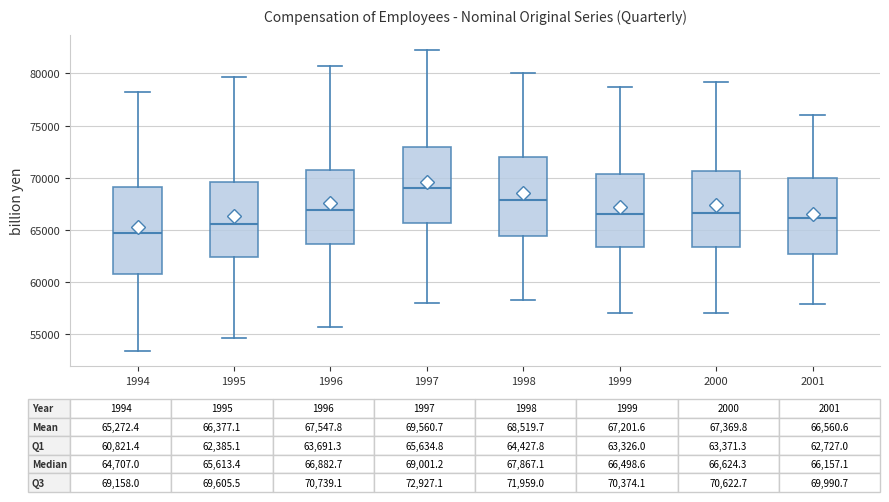

Which box's median line is the highest?

1997